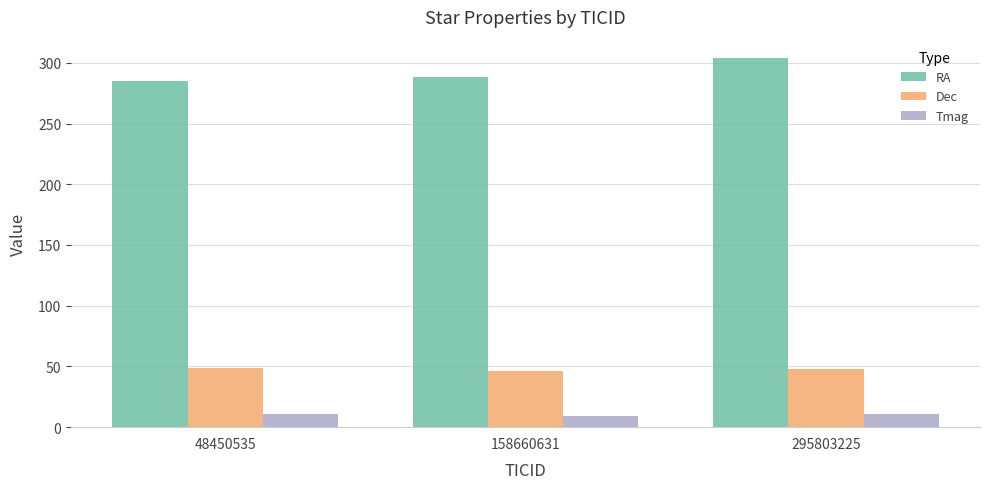

Which series has the largest total across all categories?

RA